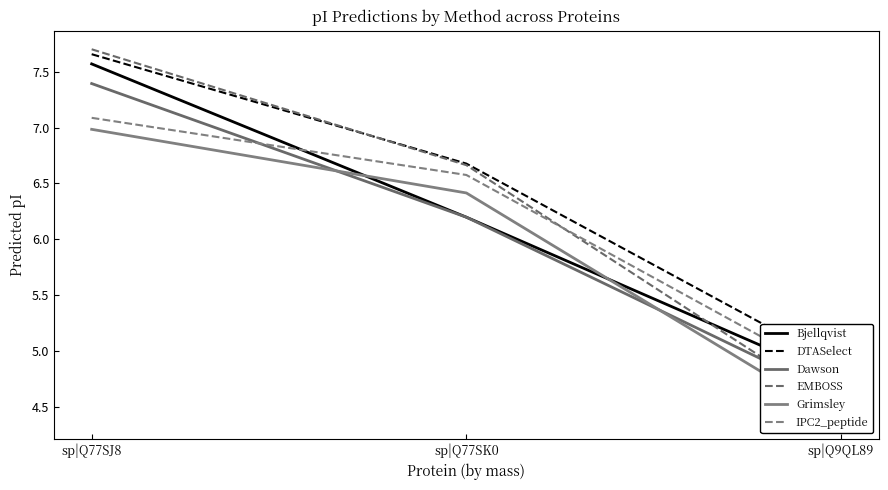

What is the label of the 3rd point from the right?

sp|Q77SJ8